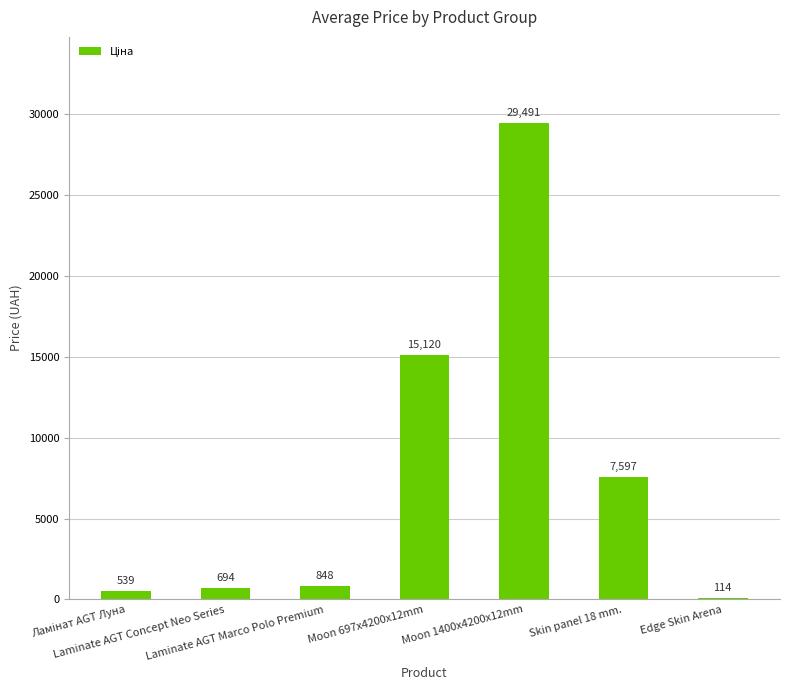

What is the maximum value shown in the chart?

29491.5